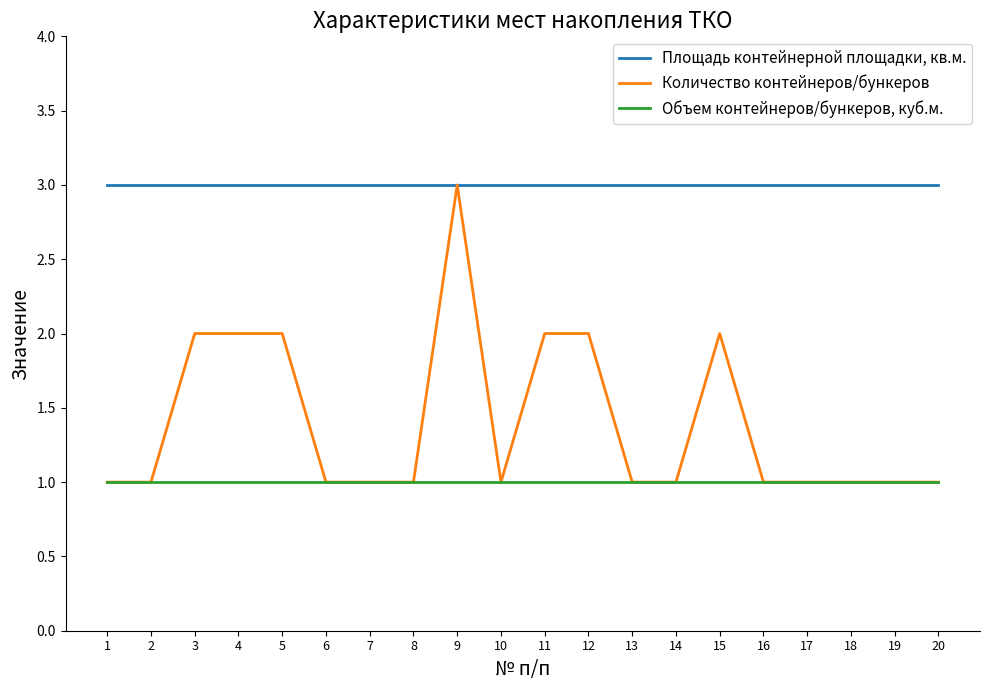

At how many categories does at least one series exceed 1?

20